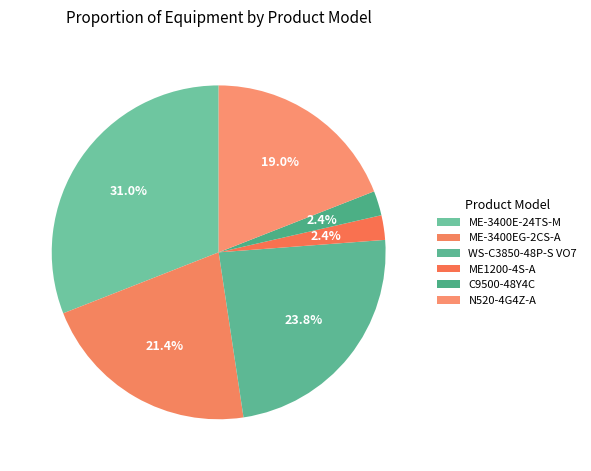

How many slices are in this pie chart?

6